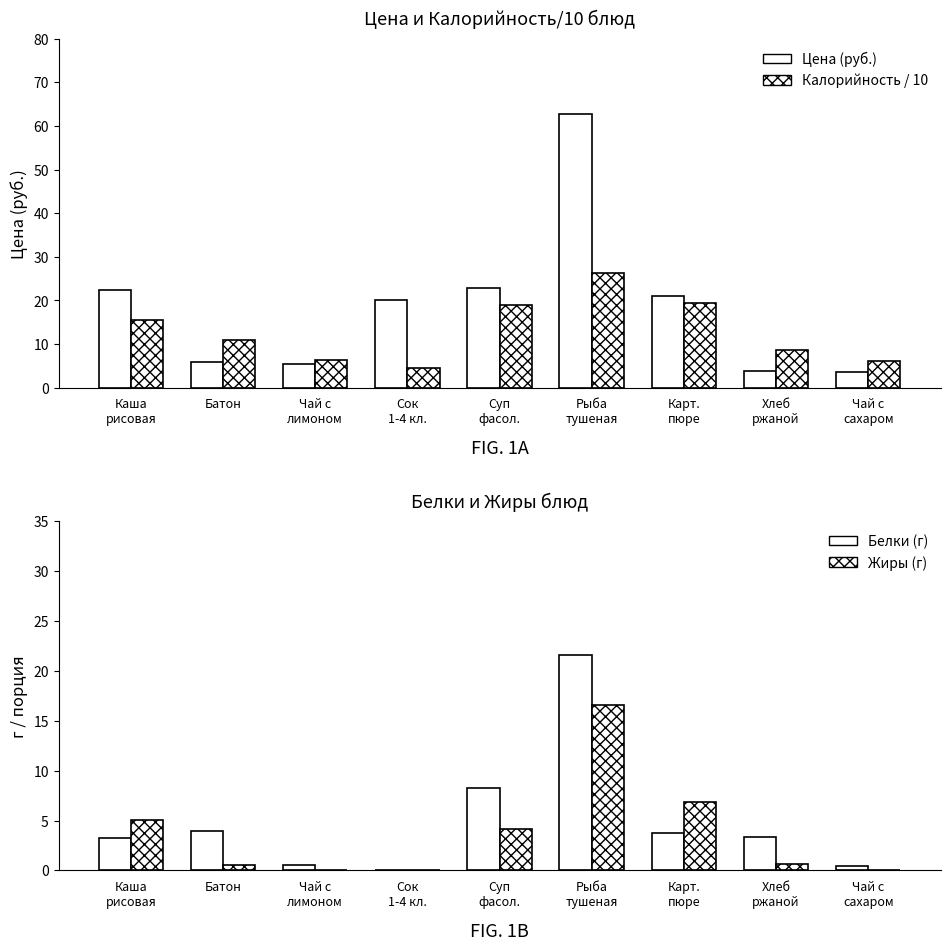

What is the spread (max minus min) of values at Каша
рисовая?

19.1